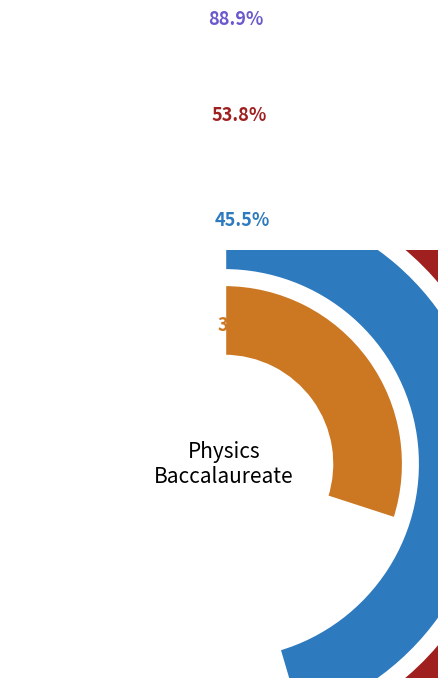

To the nearest percent, what portion does Same program represent?

89%